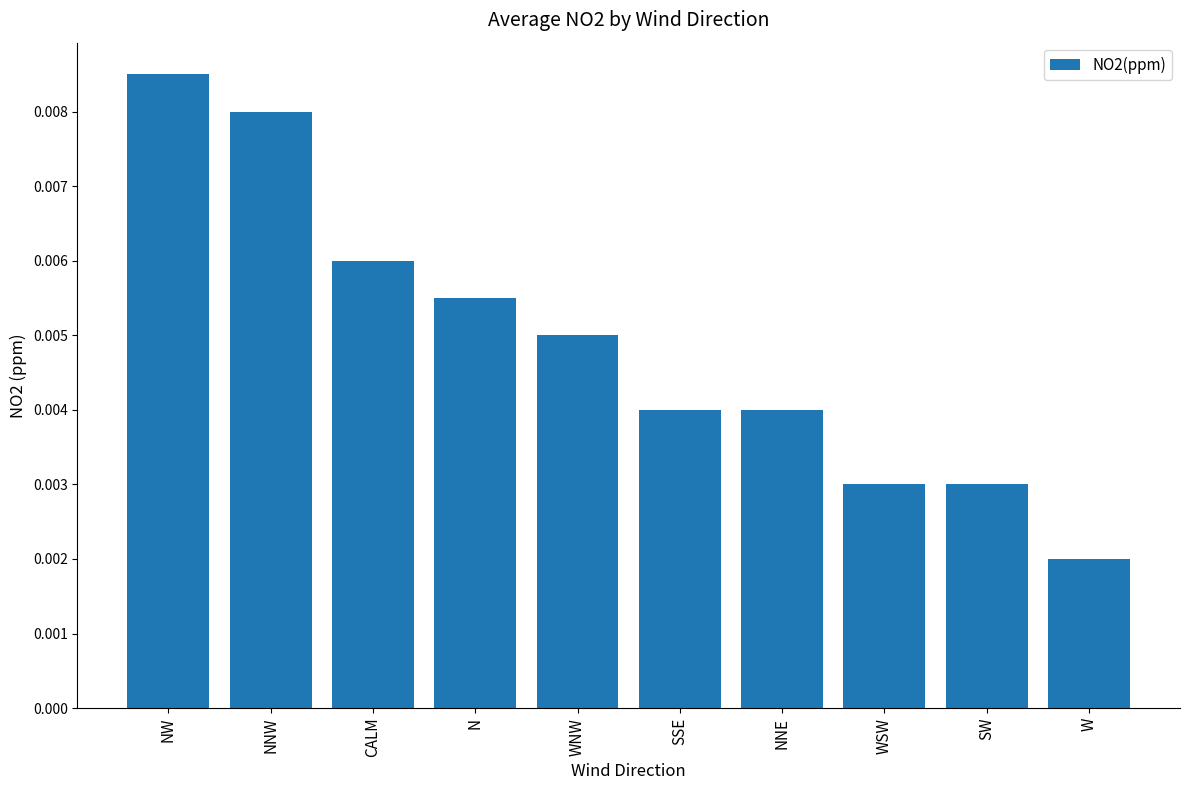

What is the label of the 8th bar from the right?

CALM